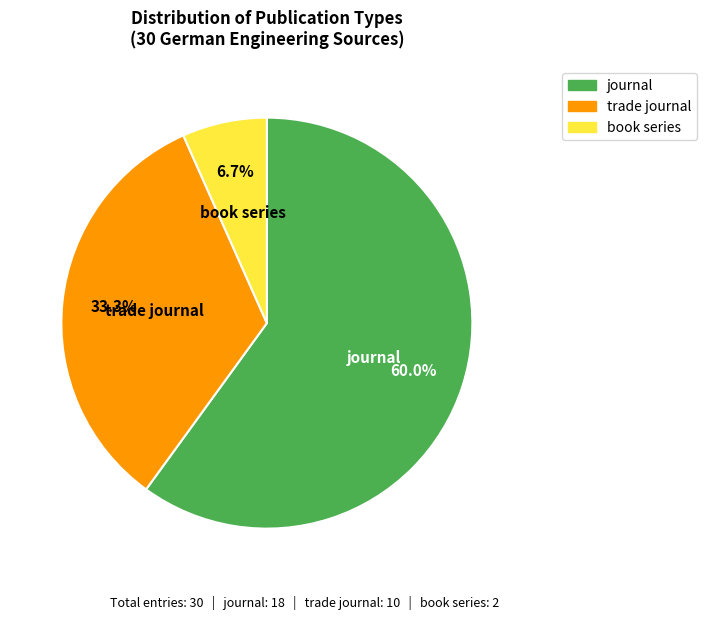

What percentage is the journal slice, to the nearest percent?

60%